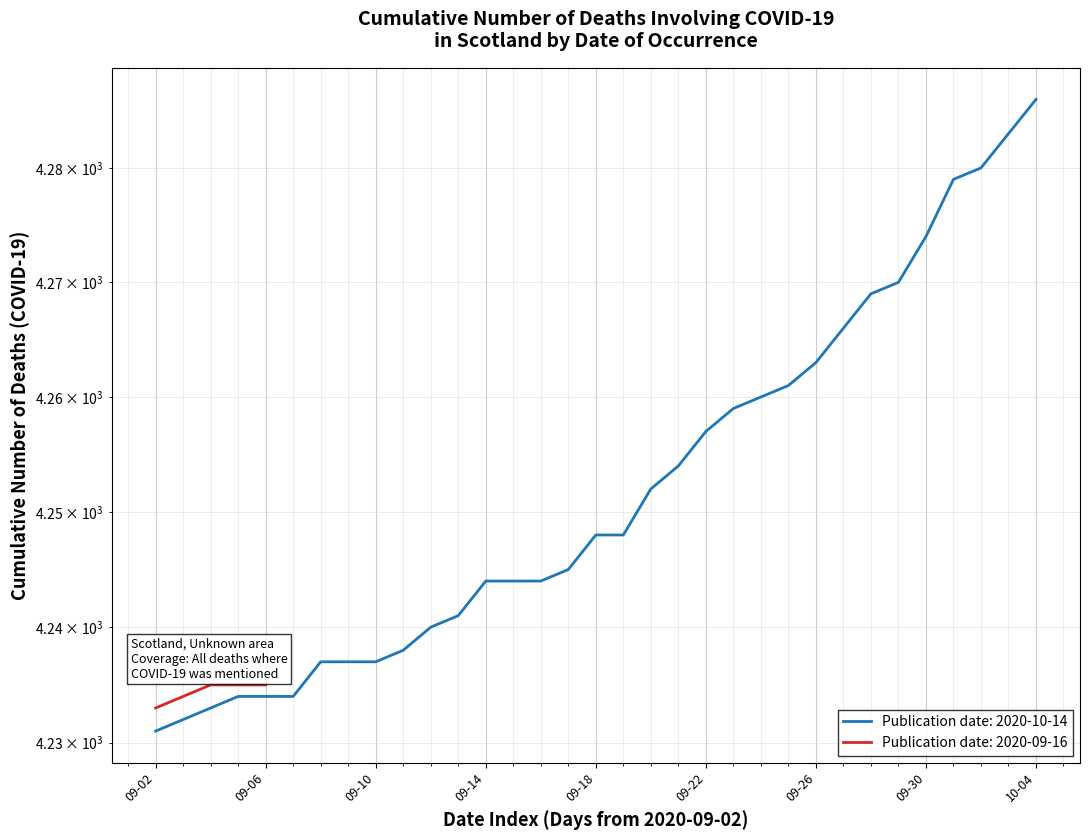

What is the difference between the second highest and second lowest values?

51